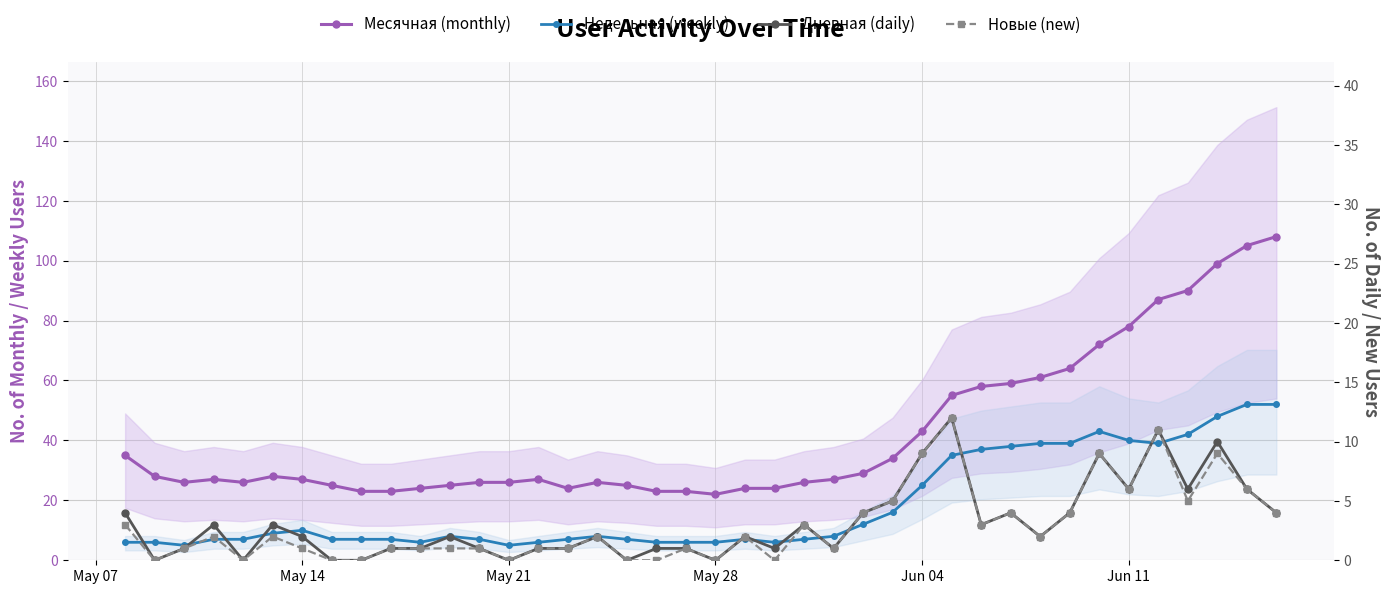

True or false: Дневная (daily) and Месячная (monthly) cross at least once.

False